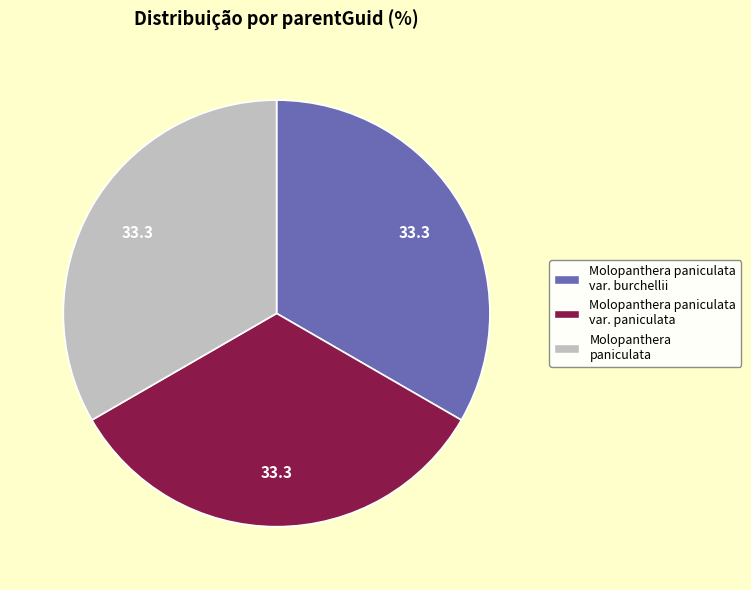

True or false: Molopanthera paniculata var. burchellii accounts for 24% of the total.

False